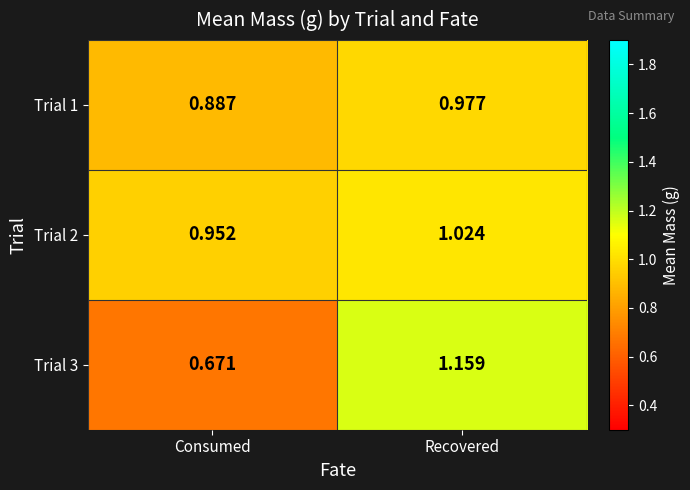

At which label is Trial 1 closest to 0?

Consumed